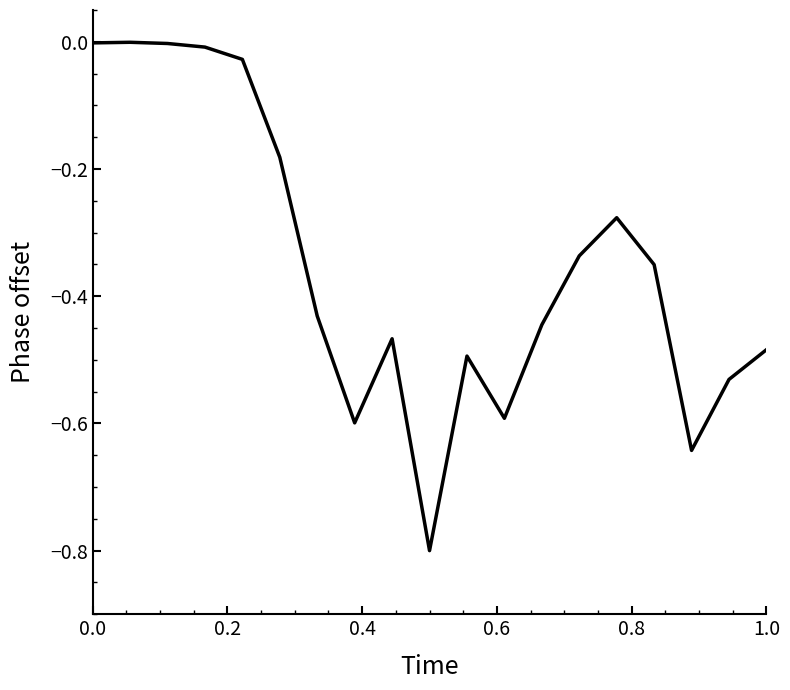

What is the difference between the maximum and minimum values?

0.8